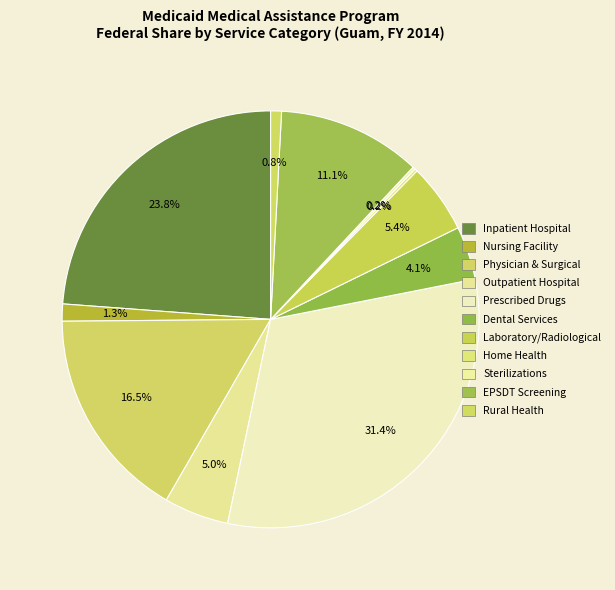

Is the sum of Rural Health and Physician & Surgical greater than half?

No